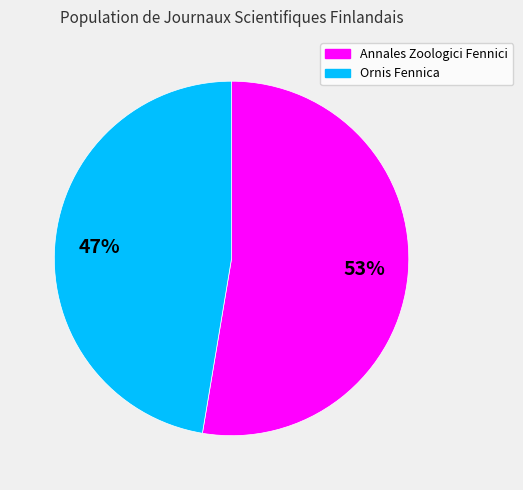

Between Annales Zoologici Fennici and Ornis Fennica, which is larger?

Annales Zoologici Fennici